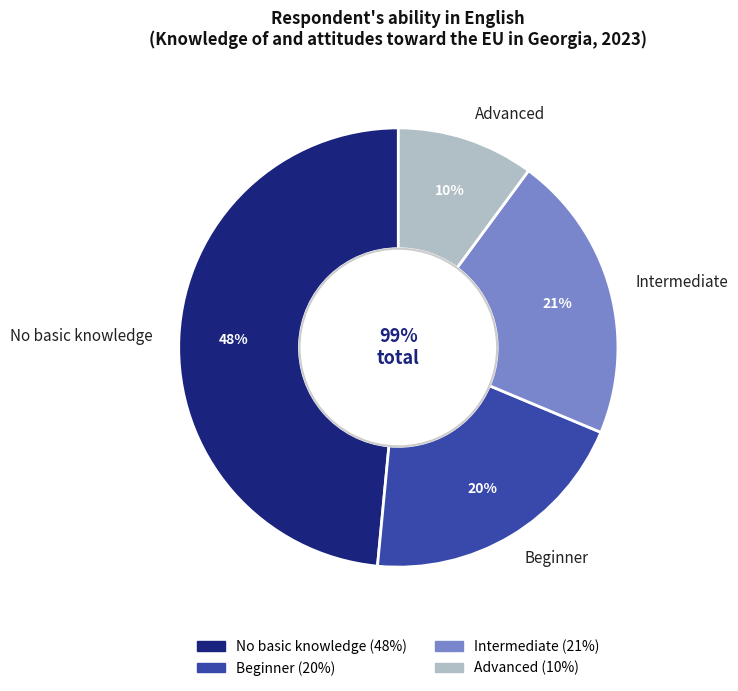

Combined, do Advanced and Beginner account for over 50%?

No